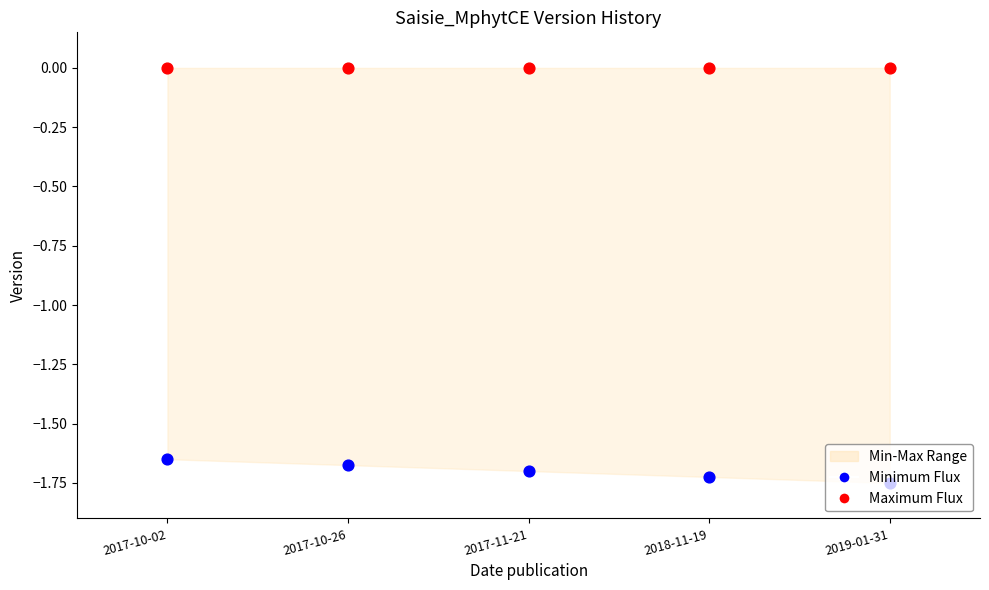

At which category is the sum across all series the highest?

2017-10-02